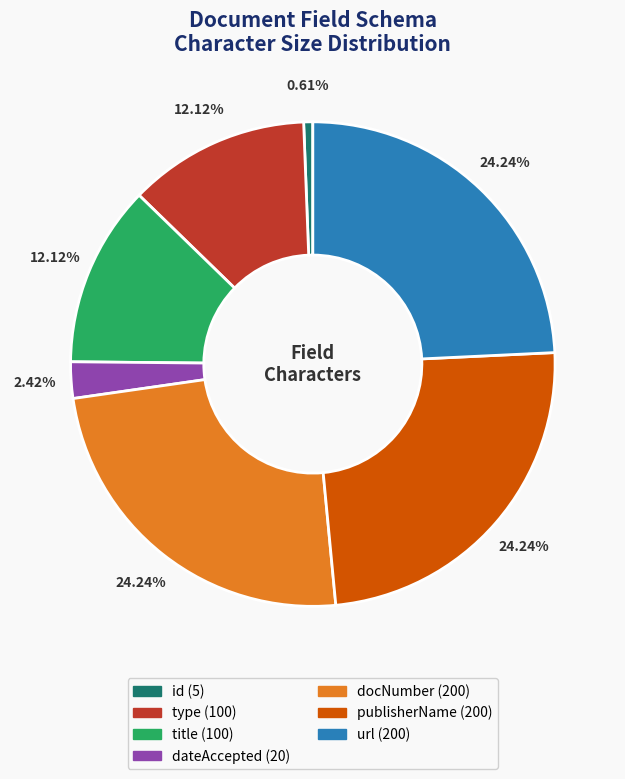

Count the number of slices in the pie.

7